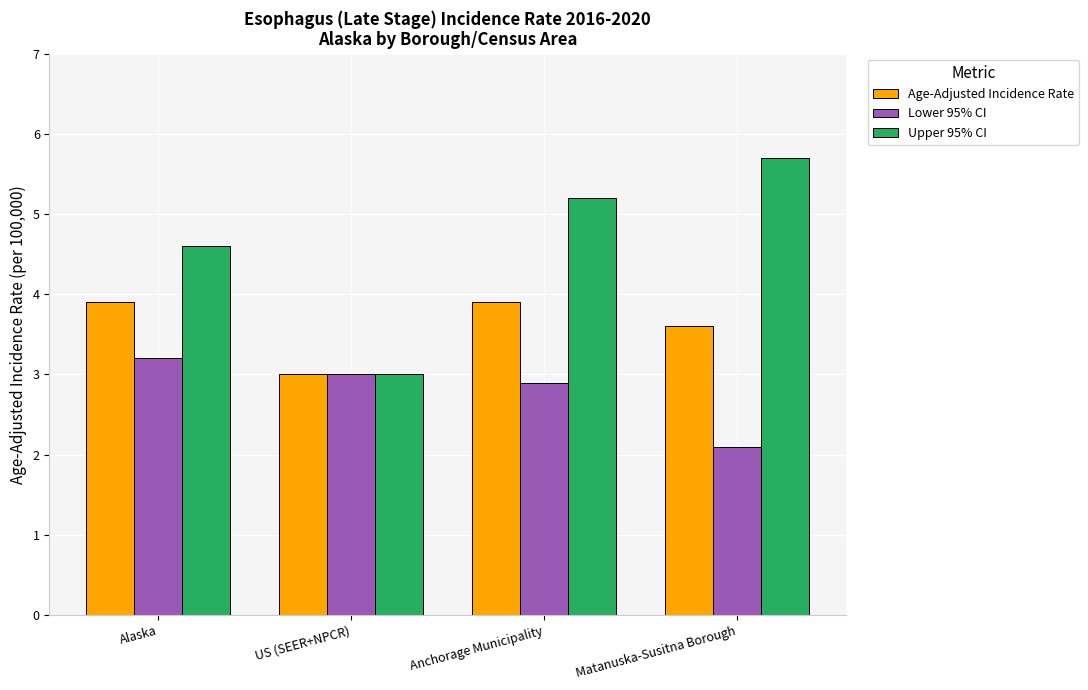

What is the total value across all series at US (SEER+NPCR)?

9.0